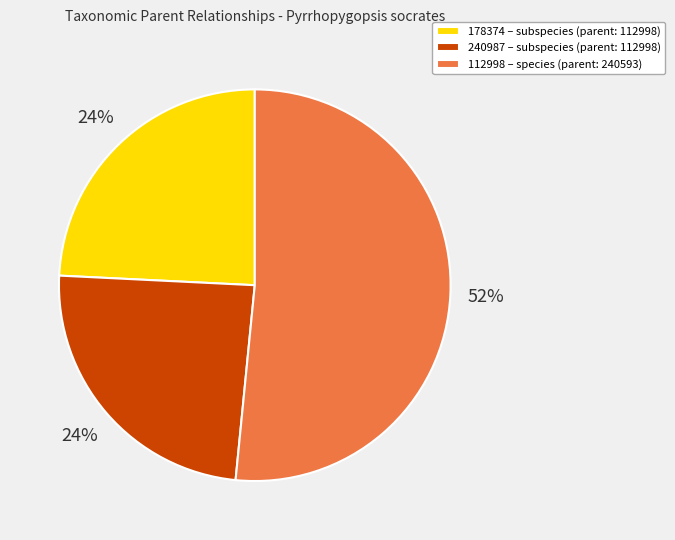

Which category accounts for the majority?

112998 – species (parent: 240593)